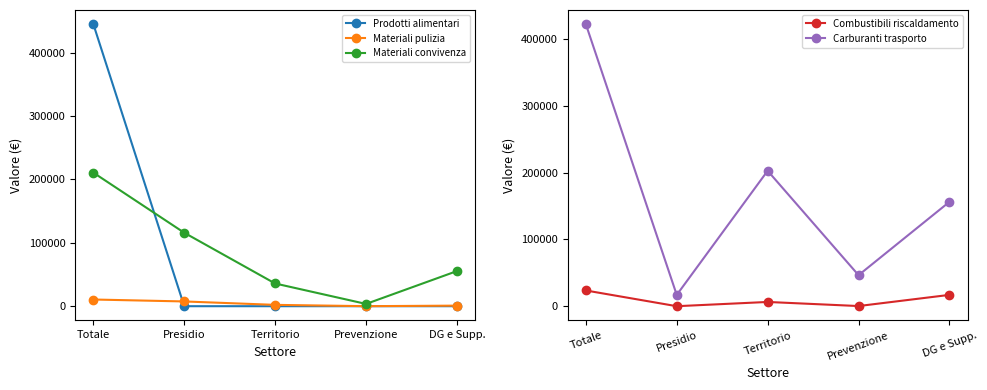

At which label does Carburanti trasporto reach its minimum?

Presidio